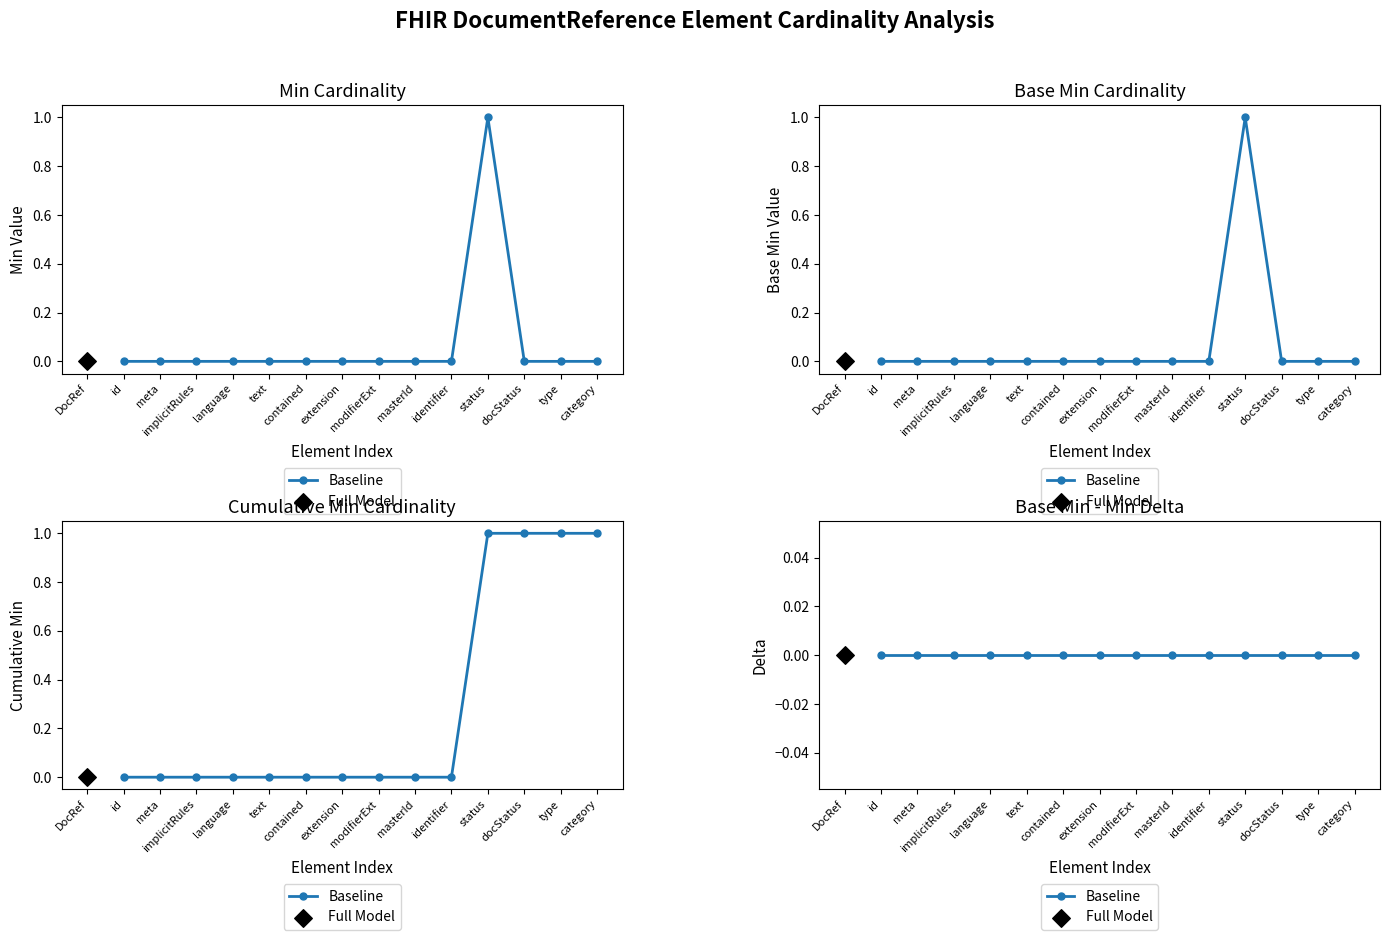

At which category is the sum across all series the highest?

DocumentReference.status